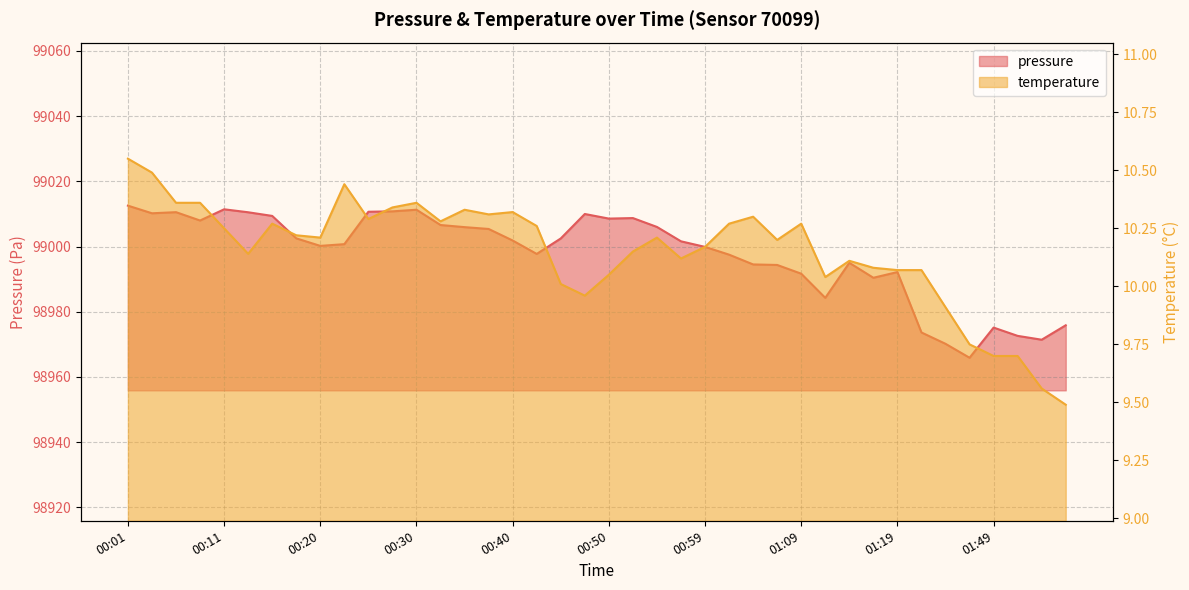

Between 00:52 and 01:52, which series saw the biggest shift?

pressure